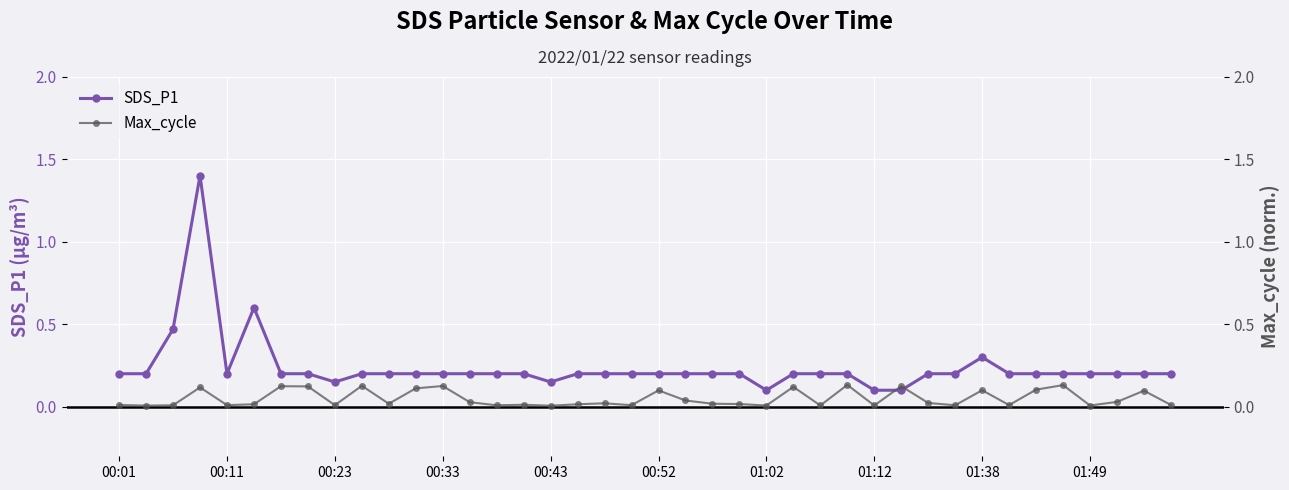

List the series in order of their peak value, highest first.

SDS_P1, Max_cycle